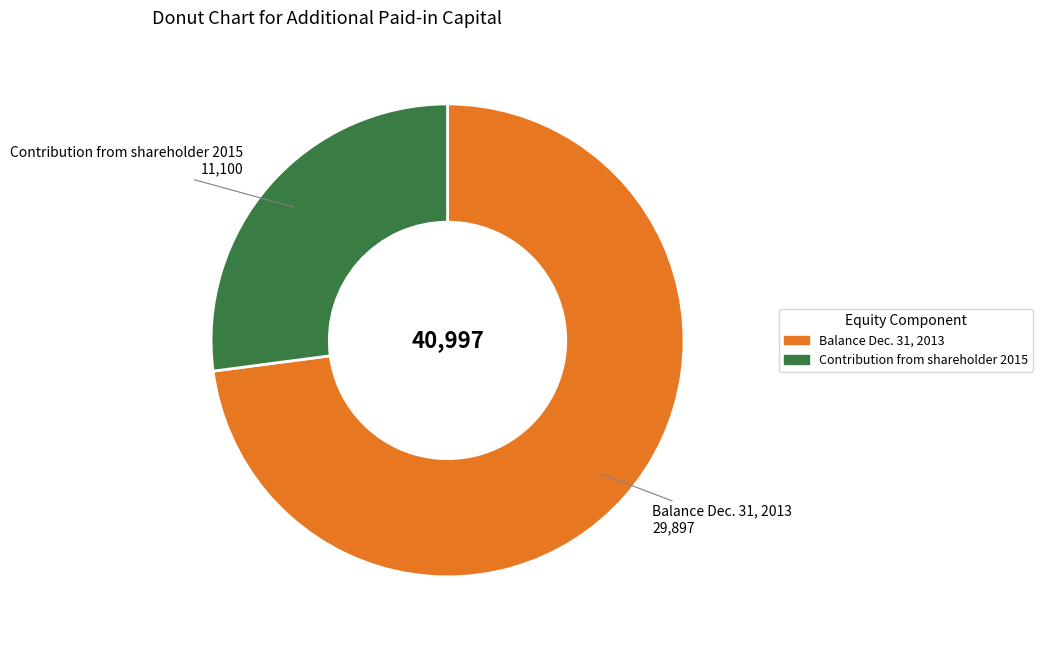

What is the largest slice in the pie chart?

Balance Dec. 31, 2013